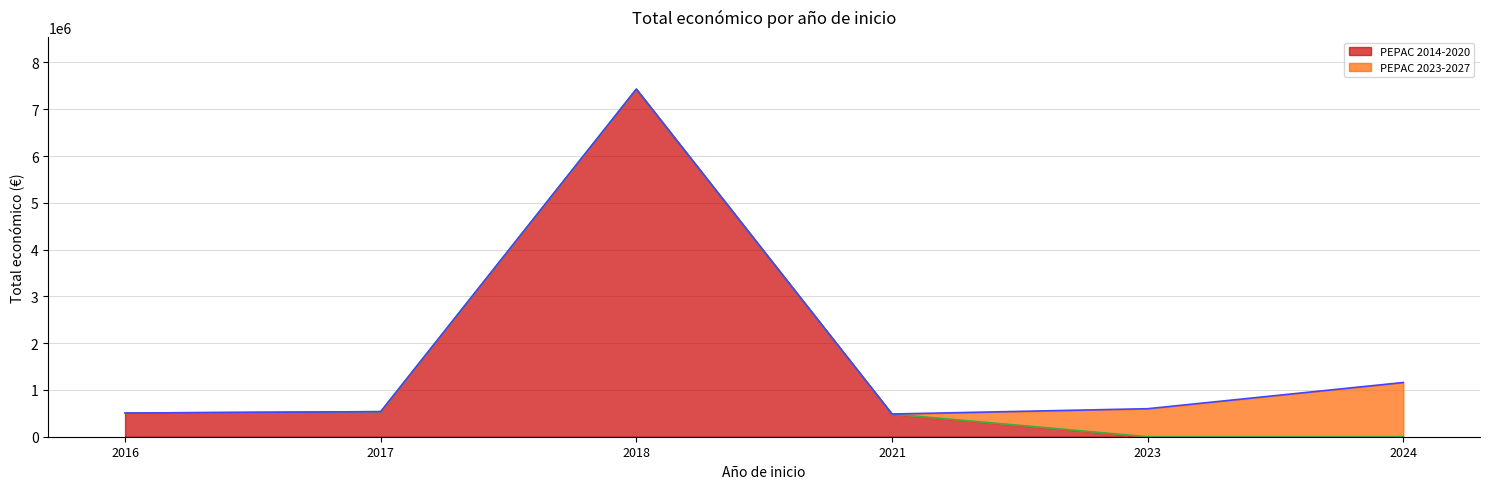

What is the difference between the second highest and second lowest values in the PEPAC 2014-2020 line series?

535769